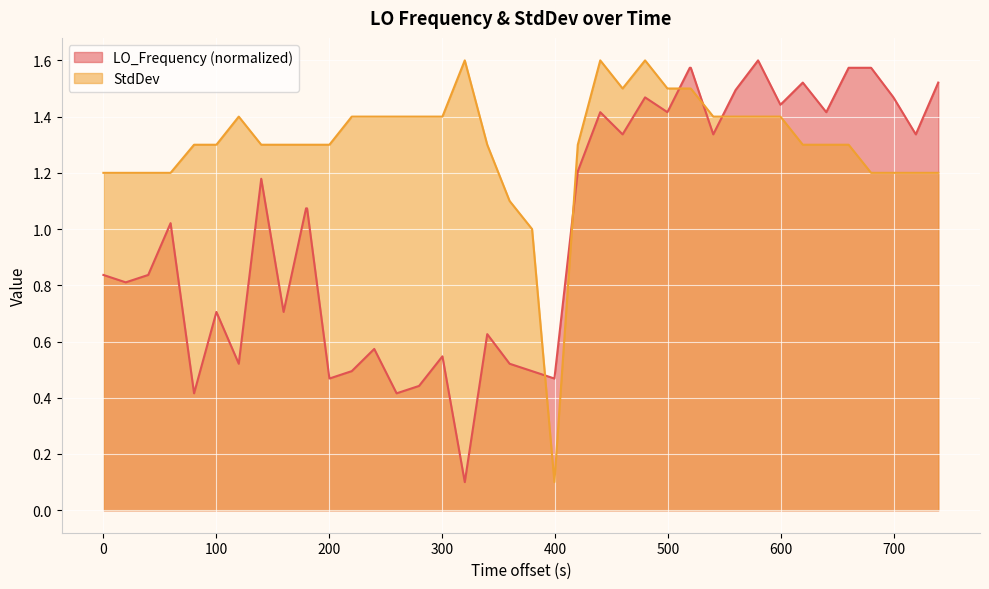

True or false: StdDev and LO_Frequency (normalized) intersect in this chart.

True